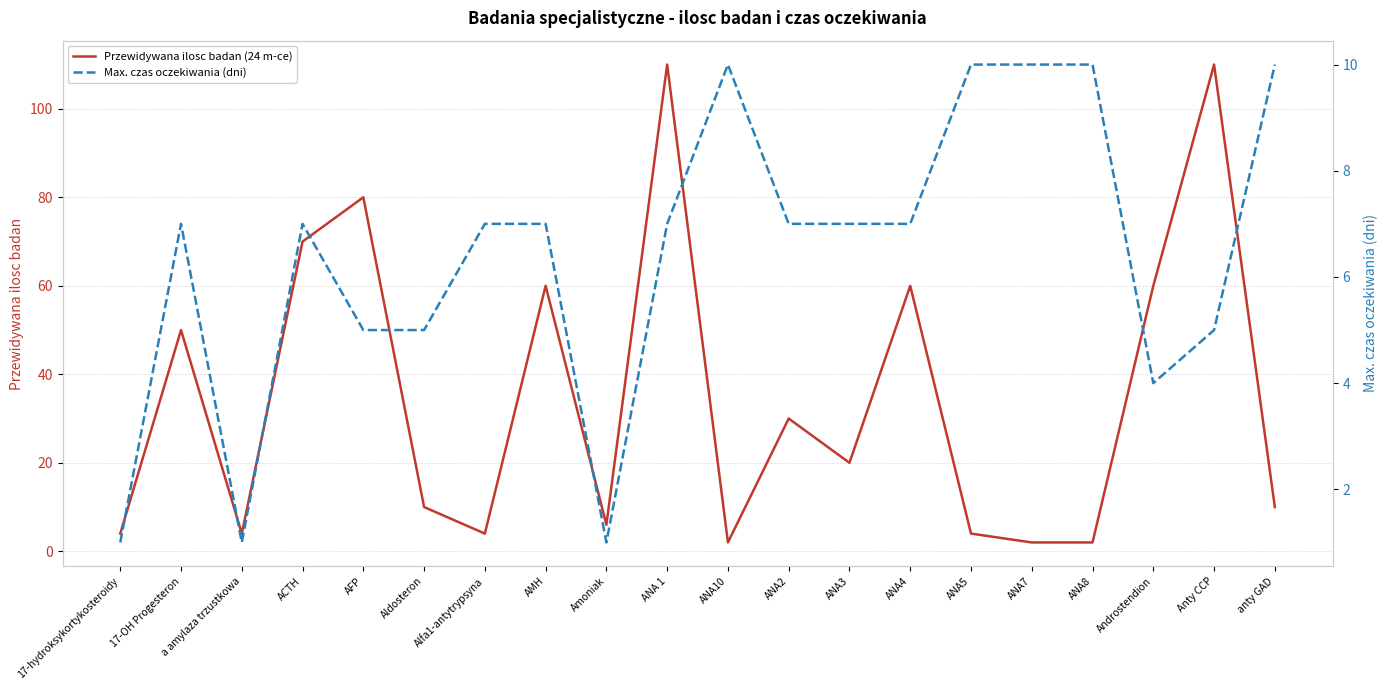

Is the value of Przewidywana ilosc badan (24 m-ce) at Androstendion greater than the value of Max. czas oczekiwania (dni) at 17-hydroksykortykosteroidy?

Yes